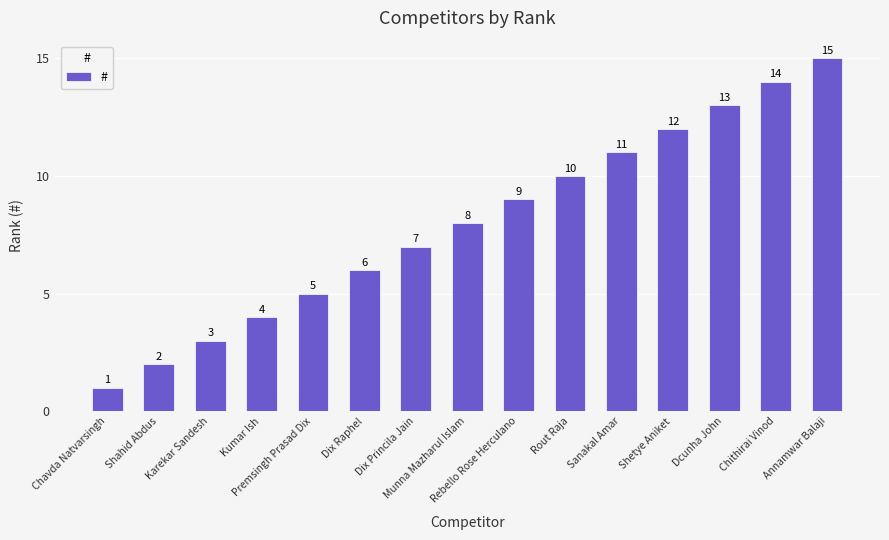

What is the value of the 5th bar from the left?

5